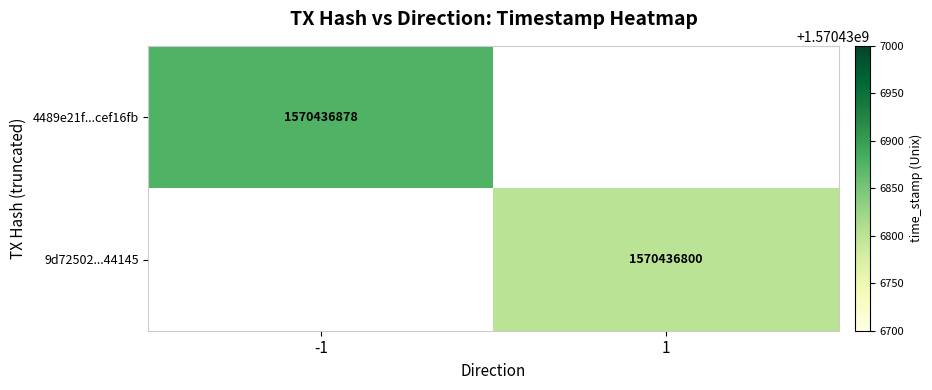

Which series has the largest range (max minus min)?

4489e21f331b40463a3c434835782bc9cef16fb